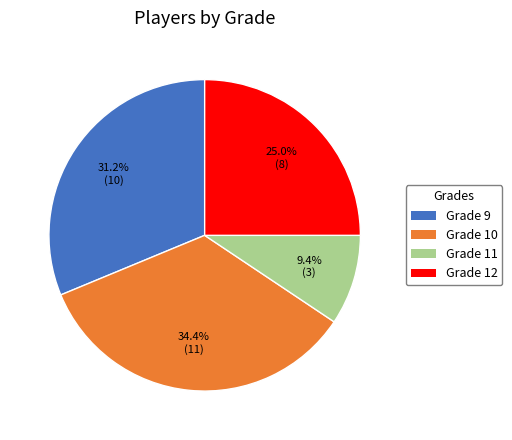

True or false: Grade 10 accounts for 34% of the total.

True